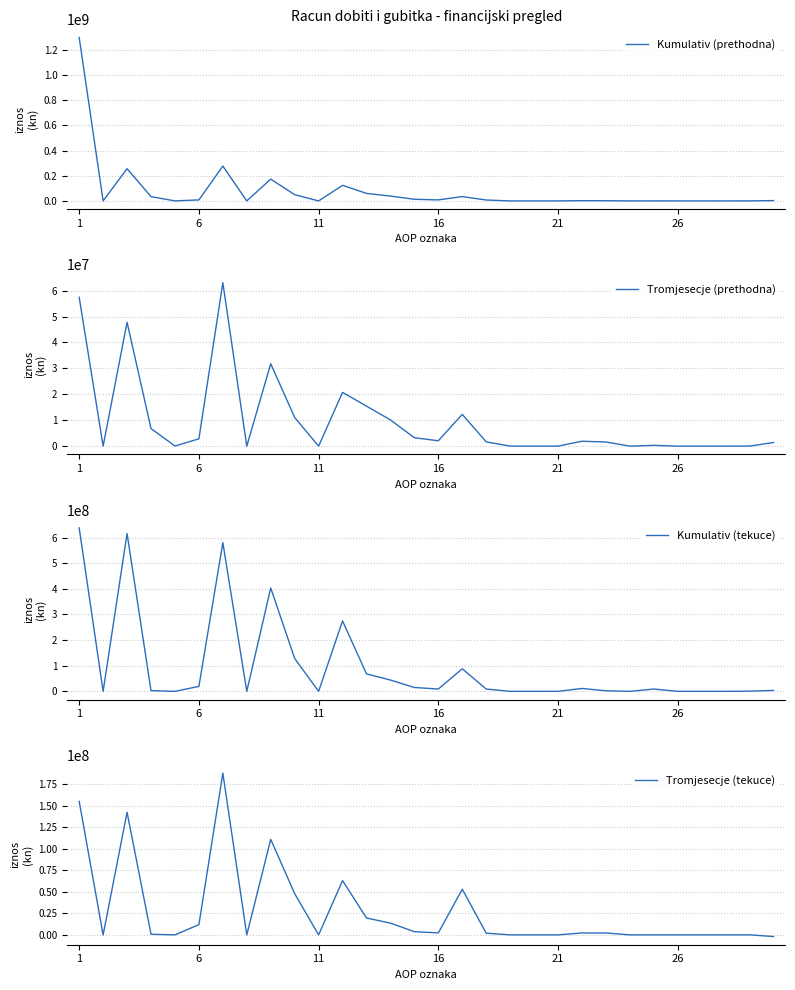

Does the chart display data point markers on the line(s)?

No